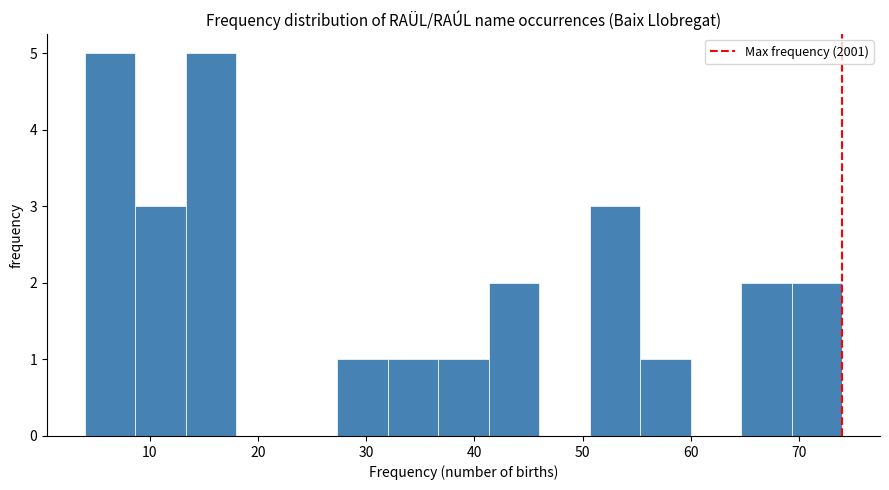

Reading left to right, list every bar in this chart as the range it spans on the x-axis followed by its height. Neither the bar edges nor the heights are printed on the chart, so give them approximately, as read against the axes.

4 to 9: 5
9 to 13: 3
13 to 18: 5
18 to 23: 0
23 to 27: 0
27 to 32: 1
32 to 37: 1
37 to 41: 1
41 to 46: 2
46 to 51: 0
51 to 55: 3
55 to 60: 1
60 to 65: 0
65 to 69: 2
69 to 74: 2